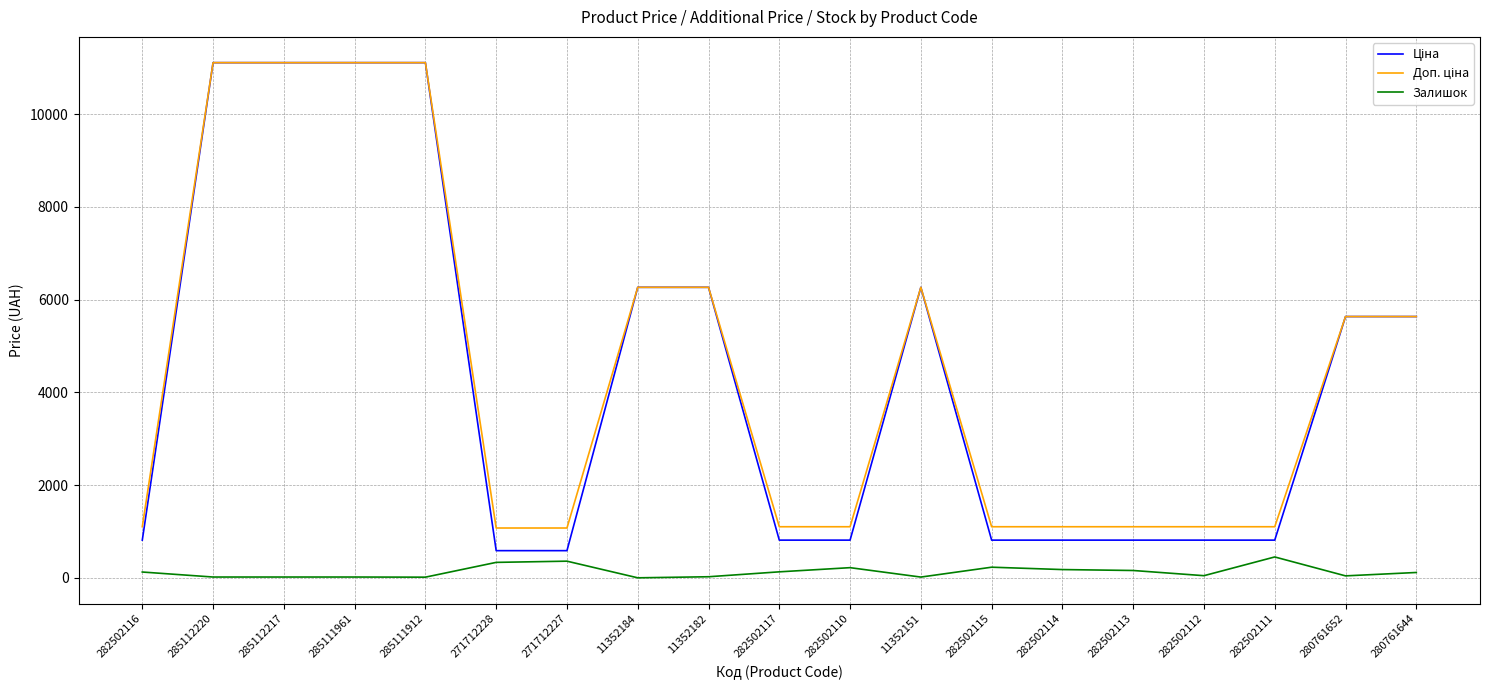

What is the greatest value displayed?

11113.6